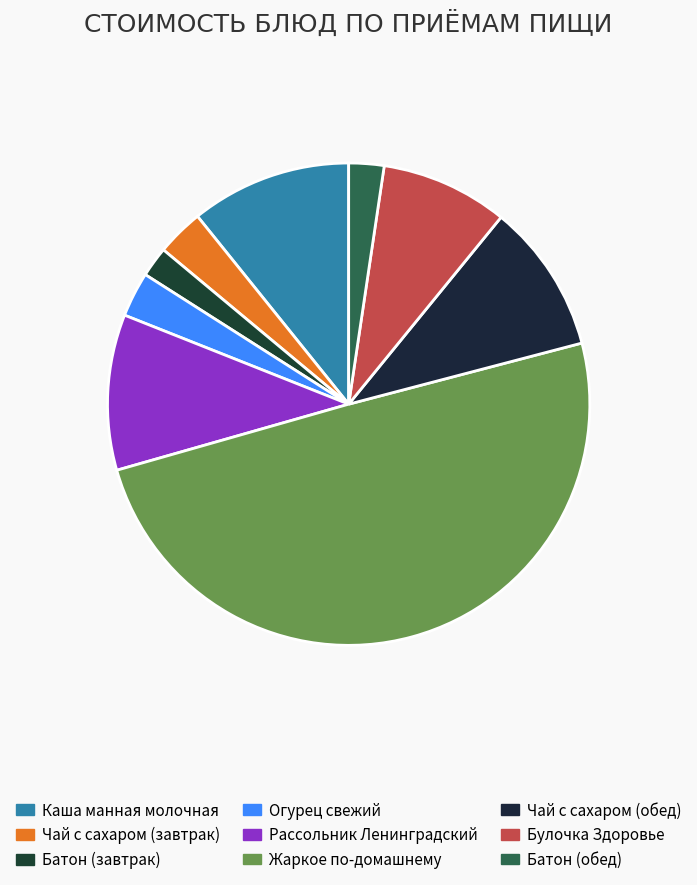

Count the number of slices in the pie.

9